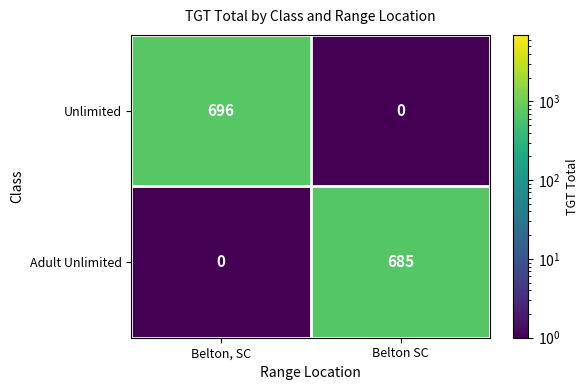

Reading left to right, transcribe all the data shown in this chart.

Unlimited: Belton, SC=696	Belton SC=0
Adult Unlimited: Belton, SC=0	Belton SC=685